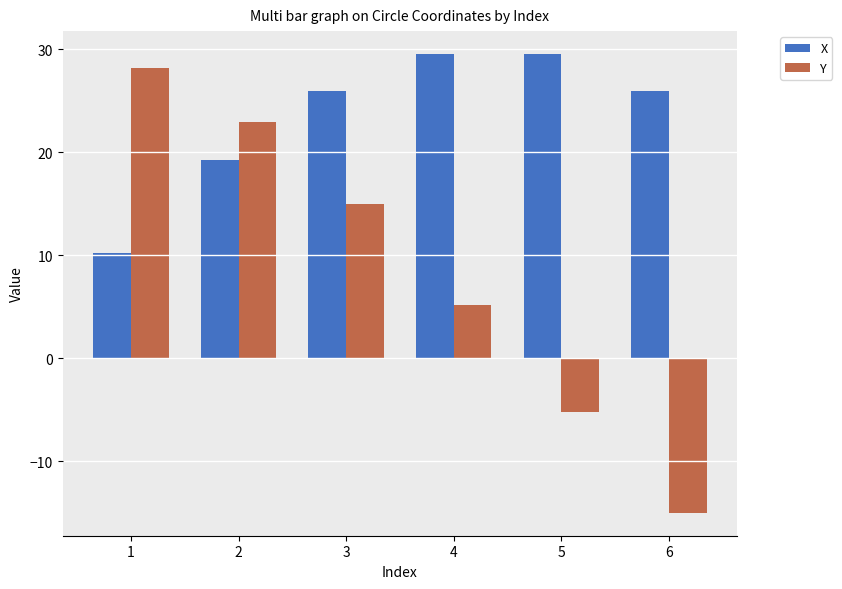

Where is Y nearest to the value 6?

4